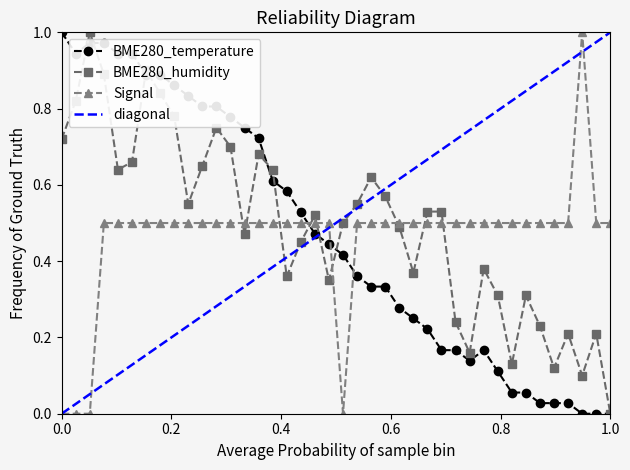

The Signal series shows 0.3 at 00:11. True or false?

False